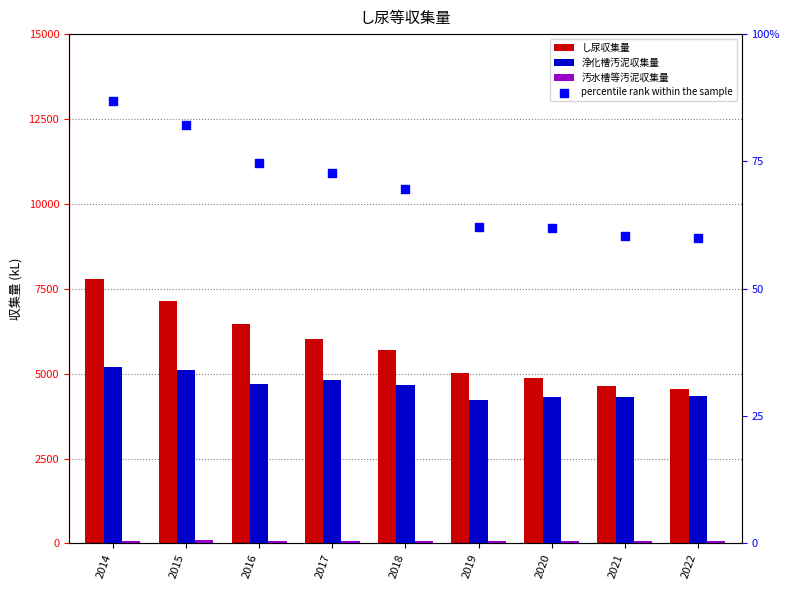

Which series contains the highest Y value?

し尿収集量